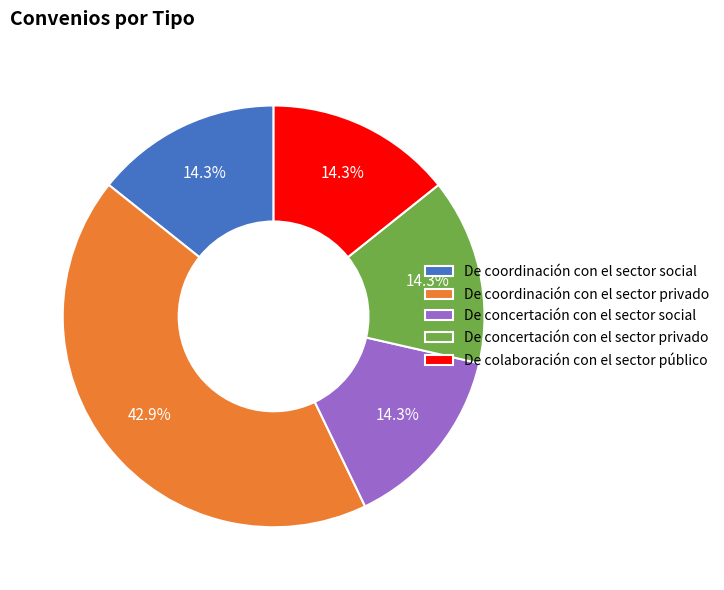

What percentage do De coordinación con el sector privado and De concertación con el sector privado together represent?

57.1%